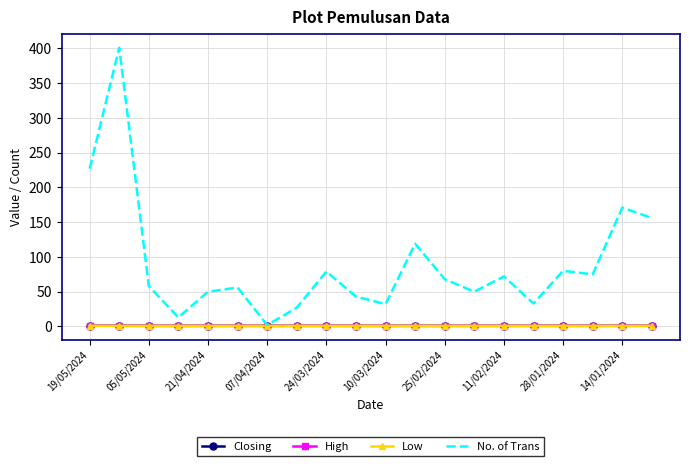

Which series has the largest total across all categories?

No. of Trans